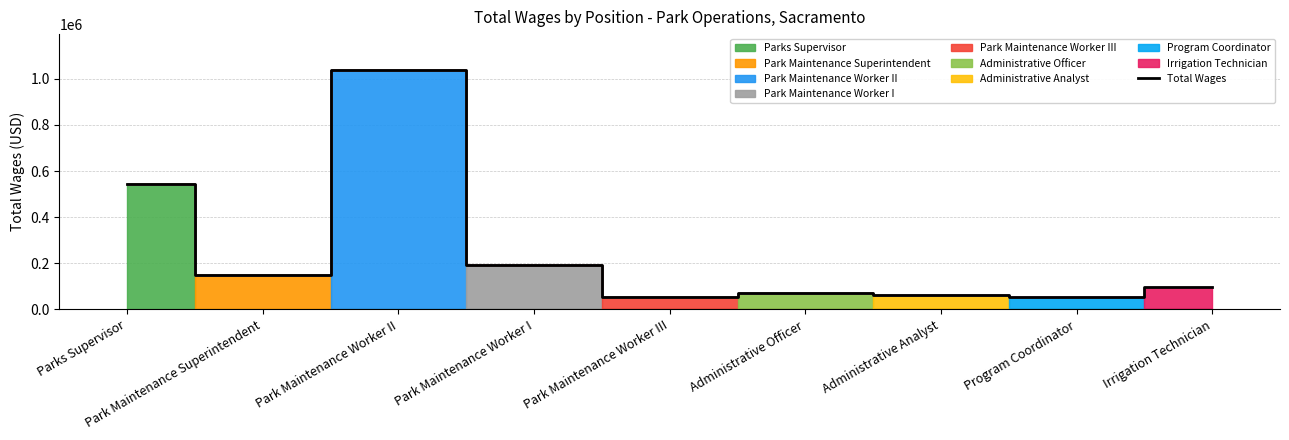

What is the difference between the maximum and second lowest values?

984848